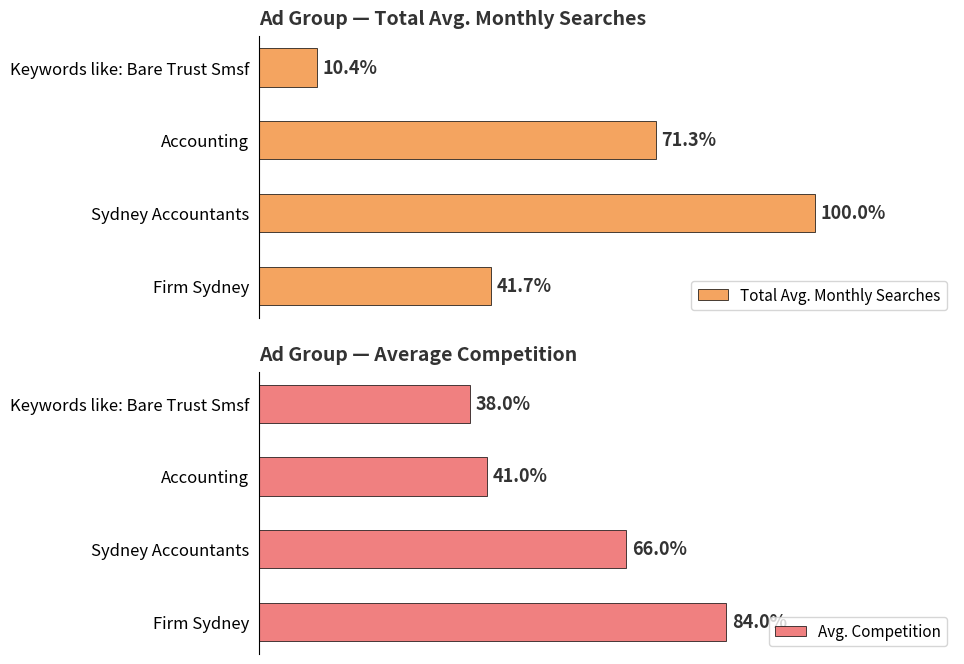

True or false: Avg. Competition has a value of 0.3 at Sydney Accountants.

False